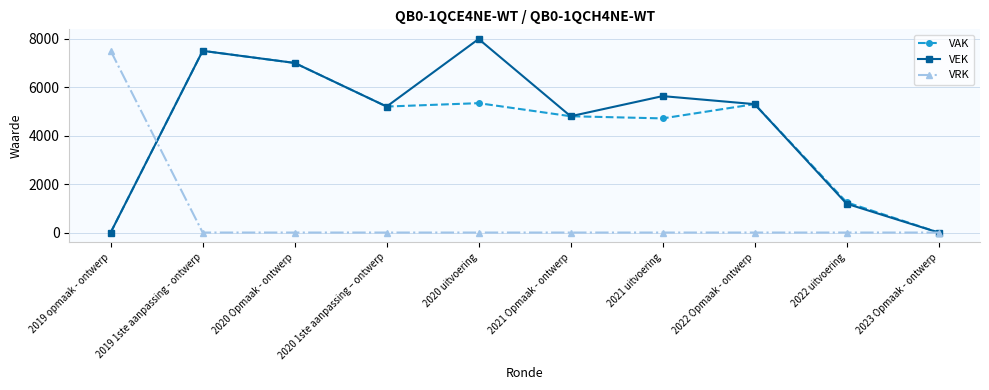

What is the average value of the VRK series?

750